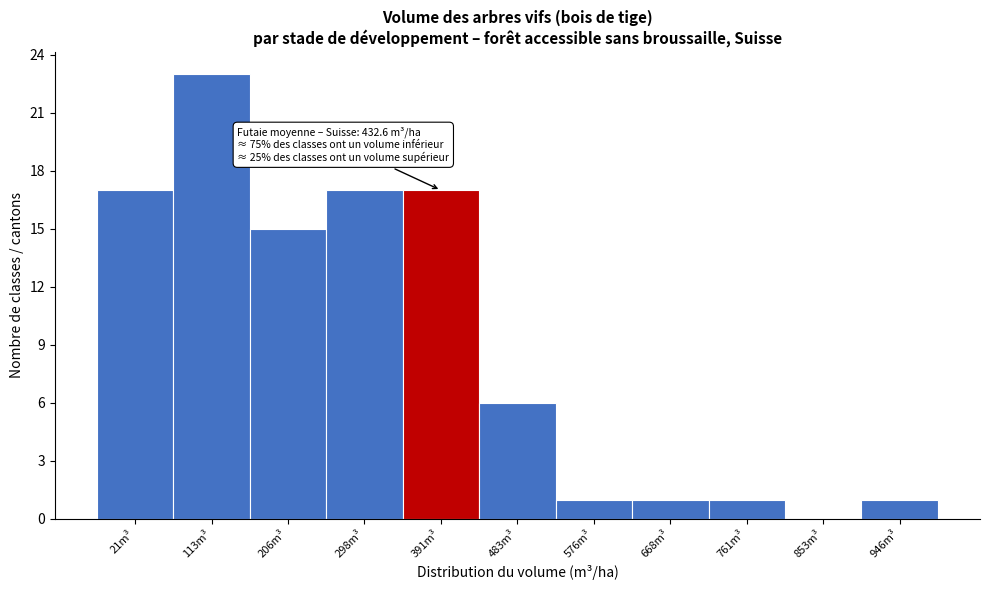

Reading left to right, transcribe all the data shown in this chart.

21m³=17	113m³=23	206m³=15	298m³=17	391m³=17	483m³=6	576m³=1	668m³=1	761m³=1	853m³=0	946m³=1